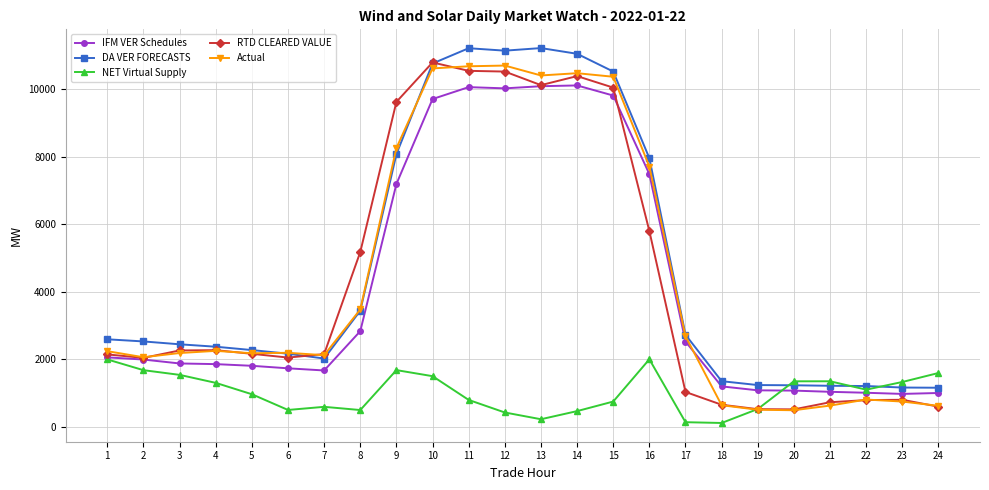

At how many categories does at least one series exceed 4748?

9